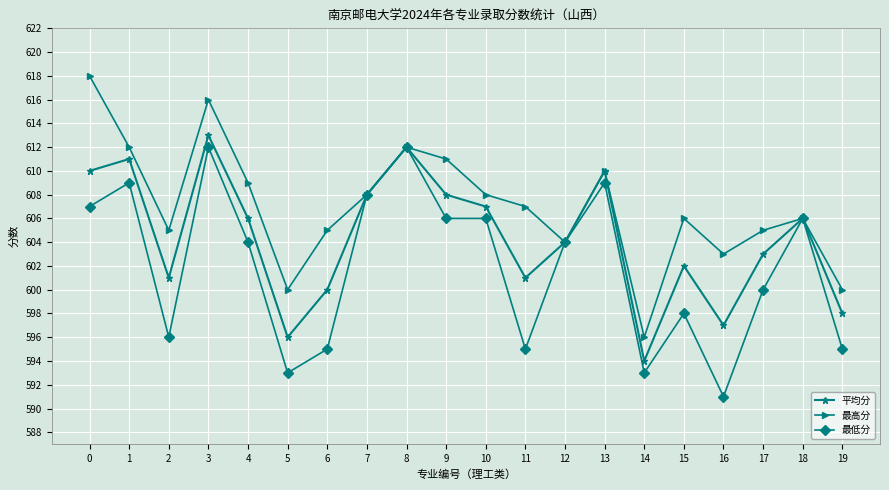

Does the chart display data point markers on the line(s)?

Yes